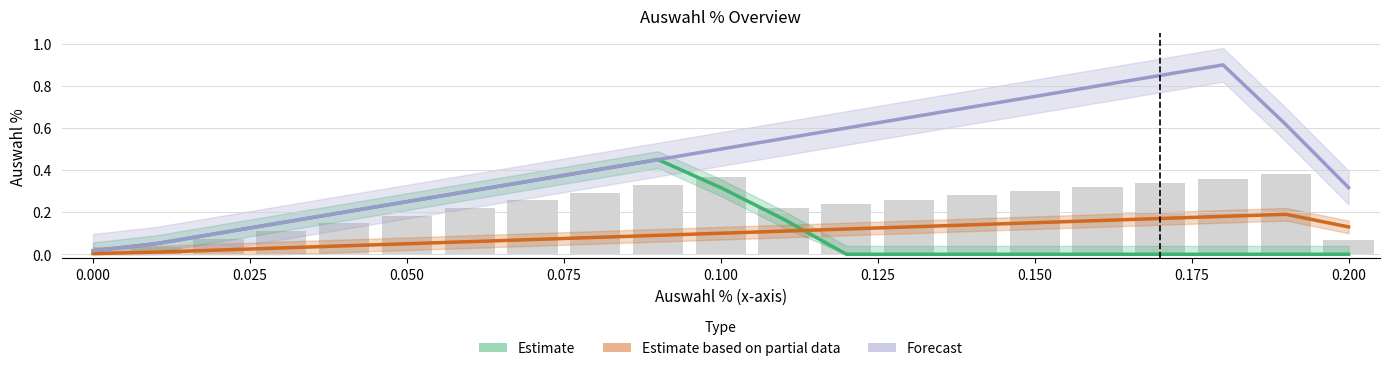

Which series has the largest total across all categories?

Forecast